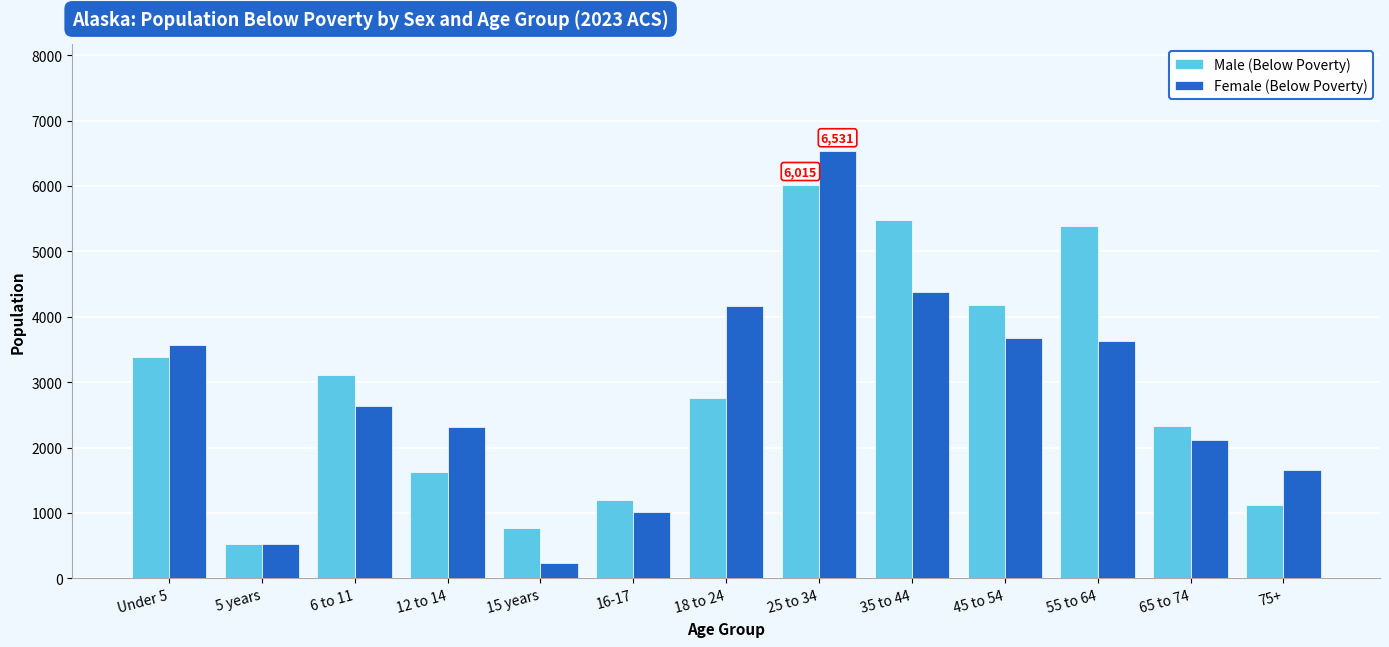

Where does the Male (Below Poverty) series first go above 2751?

Under 5